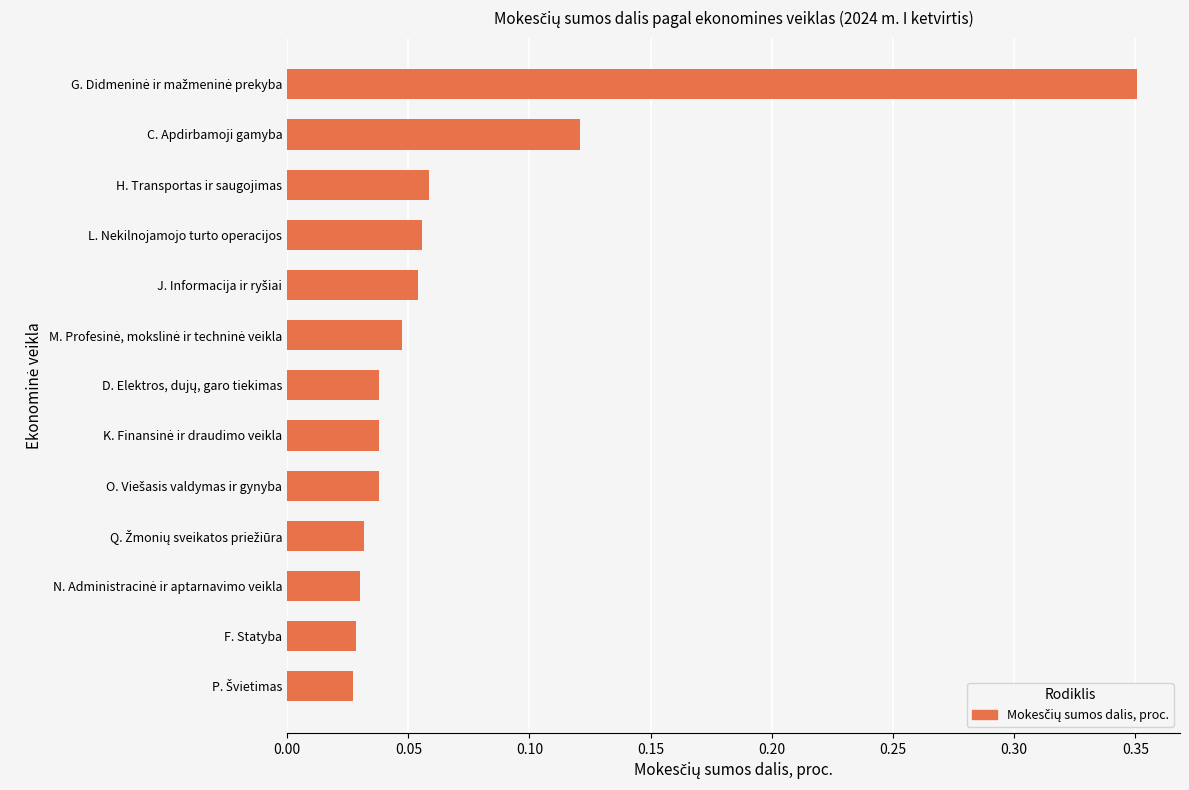

Is it true that the value at C. Apdirbamoji gamyba is 0.2?

False